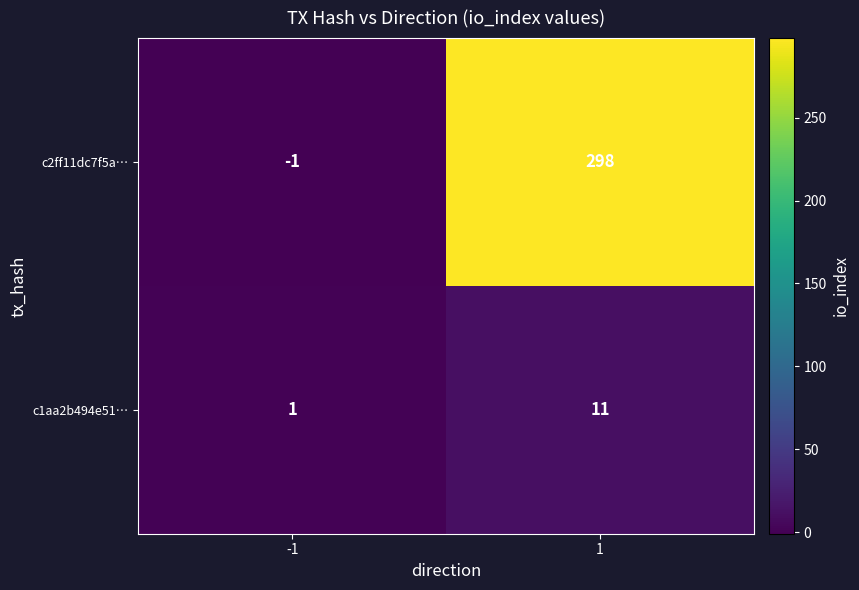

The c2ff11dc7f5a… series shows 298 at 1. True or false?

True